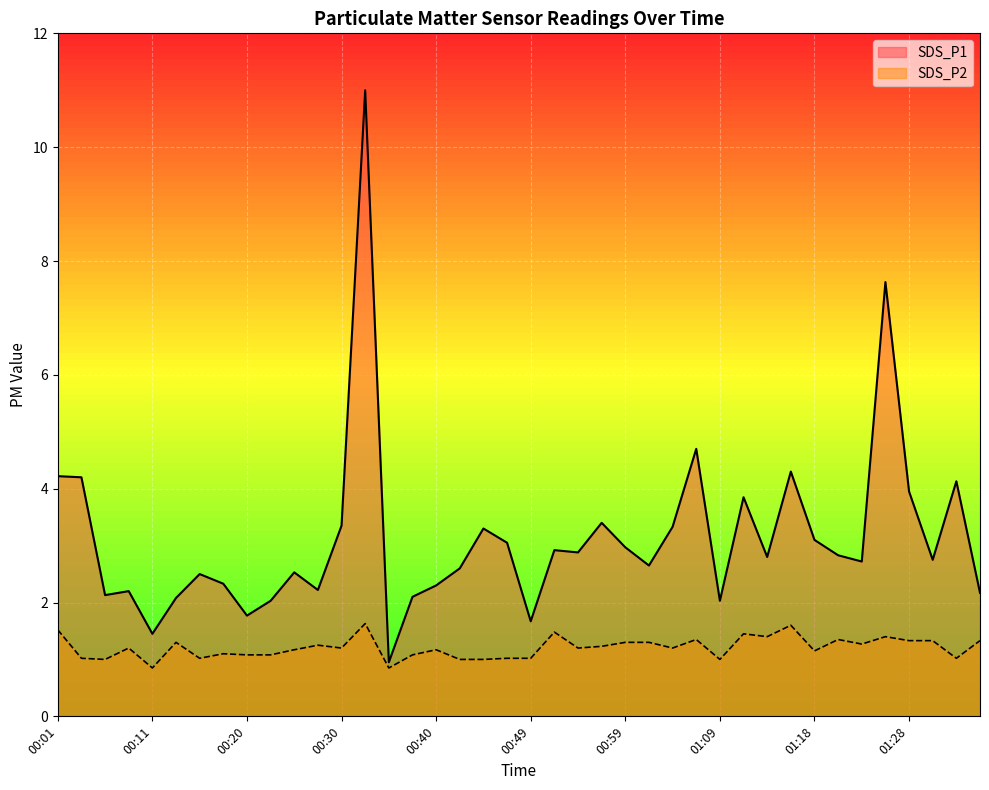

What is the label of the 13th point from the left?

00:30